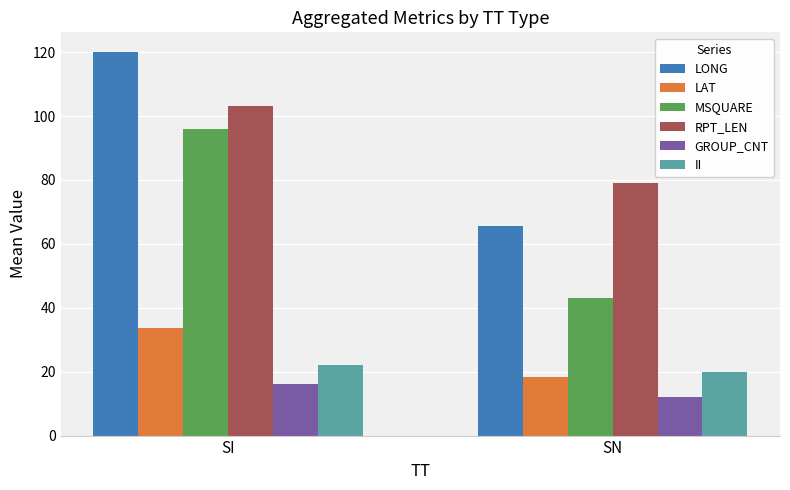

What is the difference between the highest and lowest values at SI?

104.2